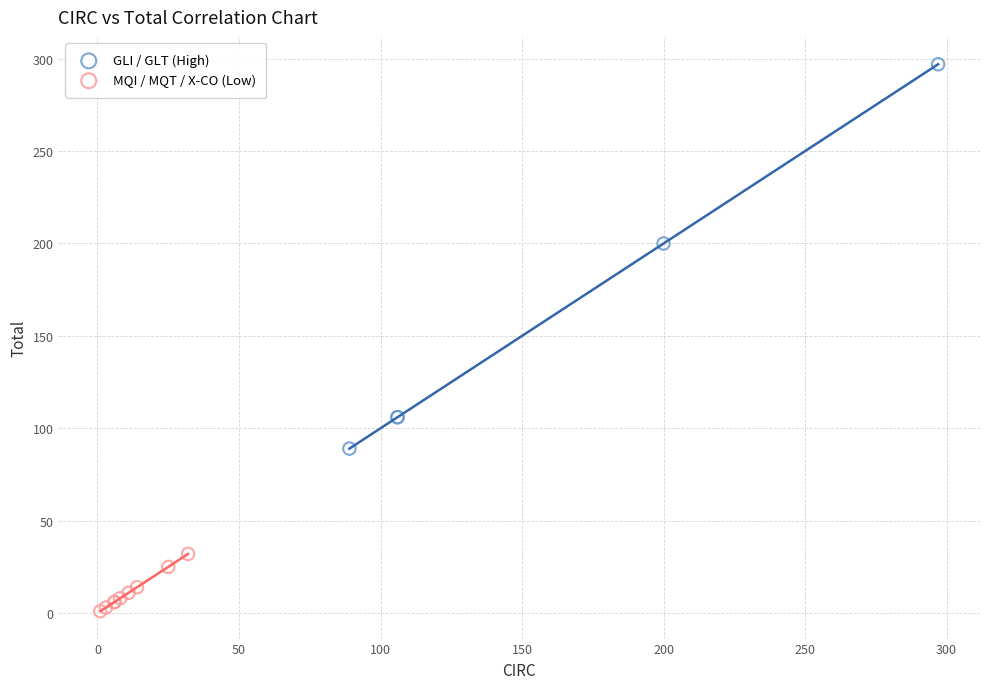

Which series has the widest spread of Y values?

GLI / GLT (High)